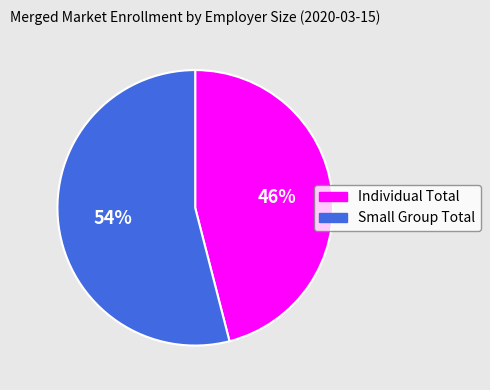

Is the sum of Individual Total and Small Group Total greater than half?

Yes